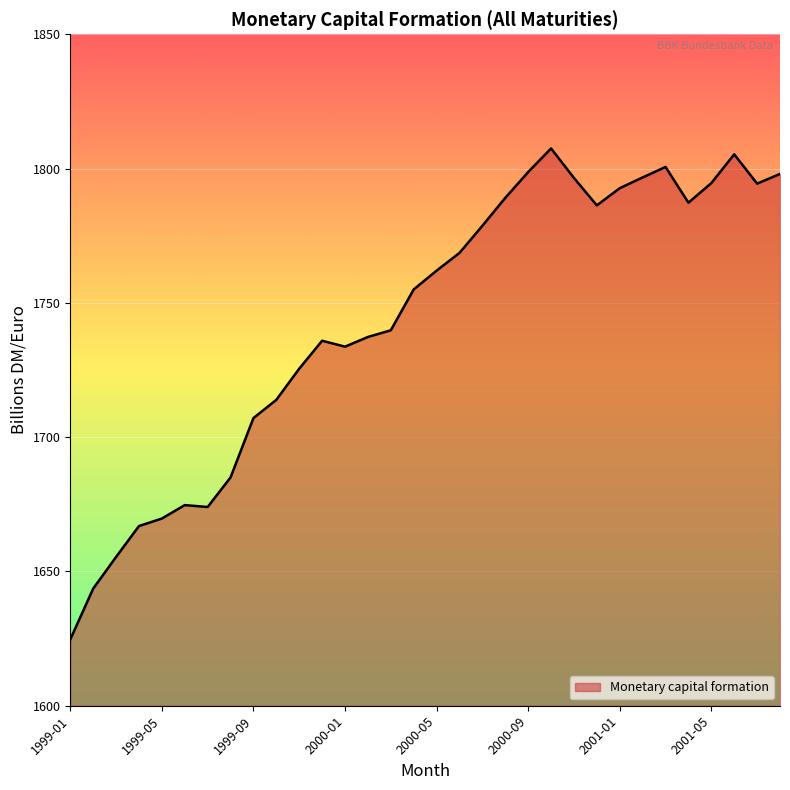

What is the difference between the second highest and second lowest values?

161.7